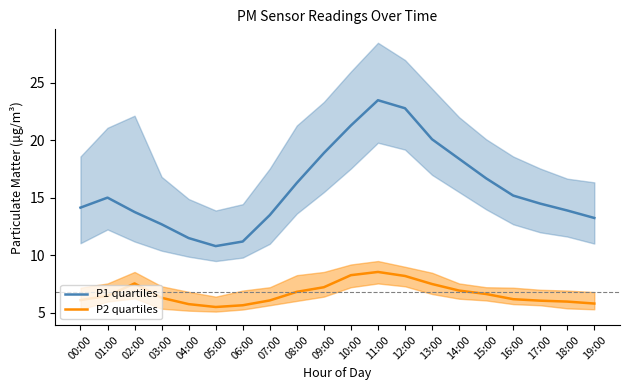

Is it true that P1 quartiles equals 31.5 at 14:00?

False